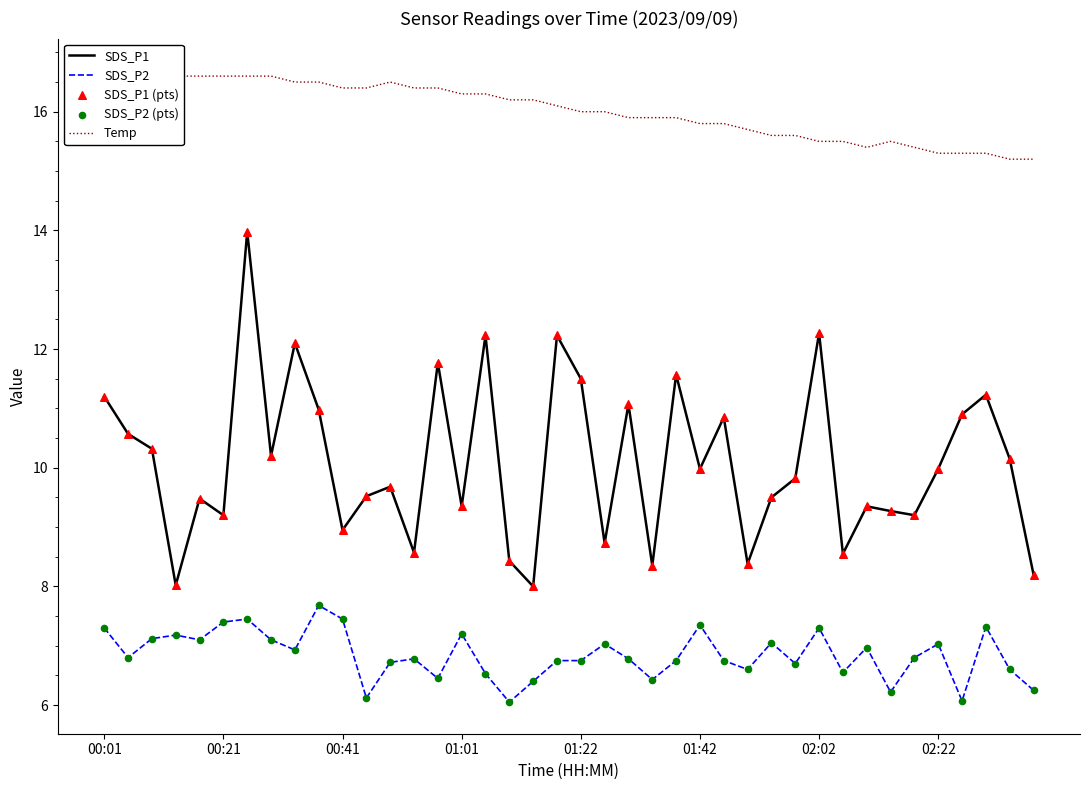

The SDS_P1 series shows 8.9 at 00:41. True or false?

True